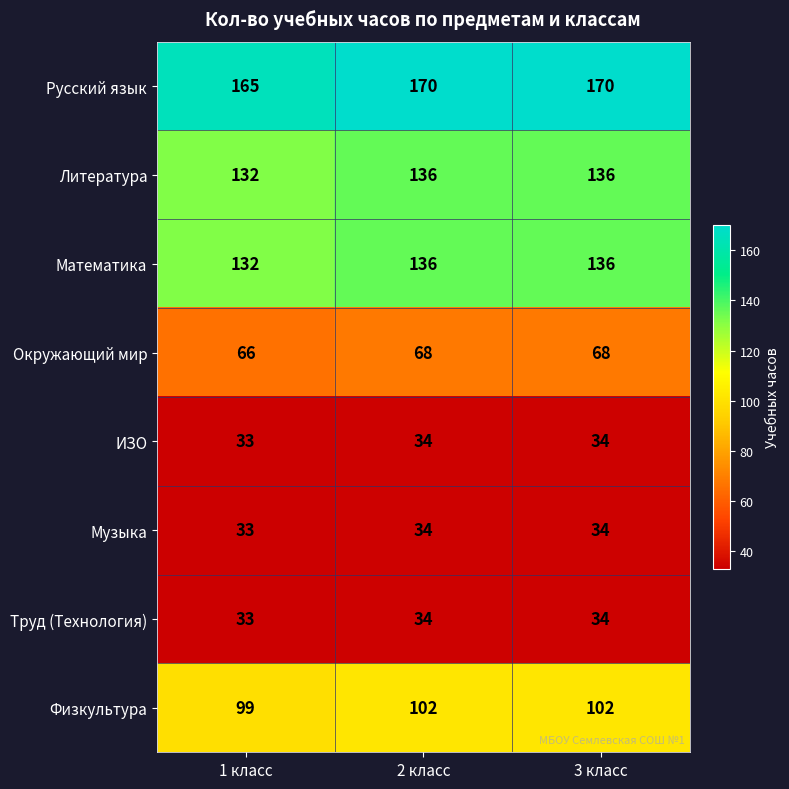

Reading left to right, transcribe all the data shown in this chart.

Русский язык: 1 класс=165	2 класс=170	3 класс=170
Литература: 1 класс=132	2 класс=136	3 класс=136
Математика: 1 класс=132	2 класс=136	3 класс=136
Окружающий мир: 1 класс=66	2 класс=68	3 класс=68
ИЗО: 1 класс=33	2 класс=34	3 класс=34
Музыка: 1 класс=33	2 класс=34	3 класс=34
Труд (Технология): 1 класс=33	2 класс=34	3 класс=34
Физкультура: 1 класс=99	2 класс=102	3 класс=102